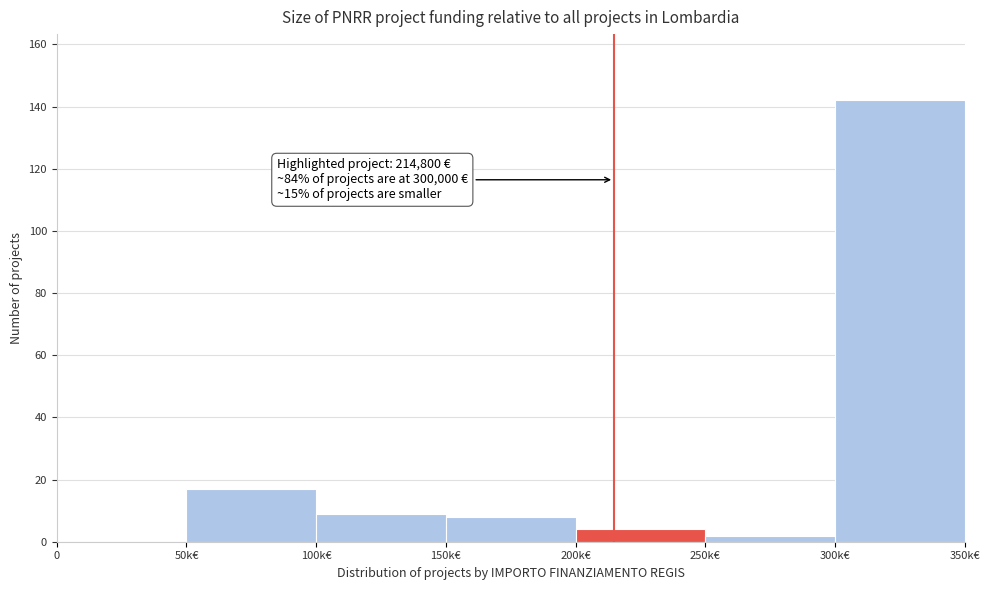

Reading left to right, transcribe all the data shown in this chart.

0=0	50k€=17	100k€=9	150k€=8	200k€=4	250k€=2	300k€=142